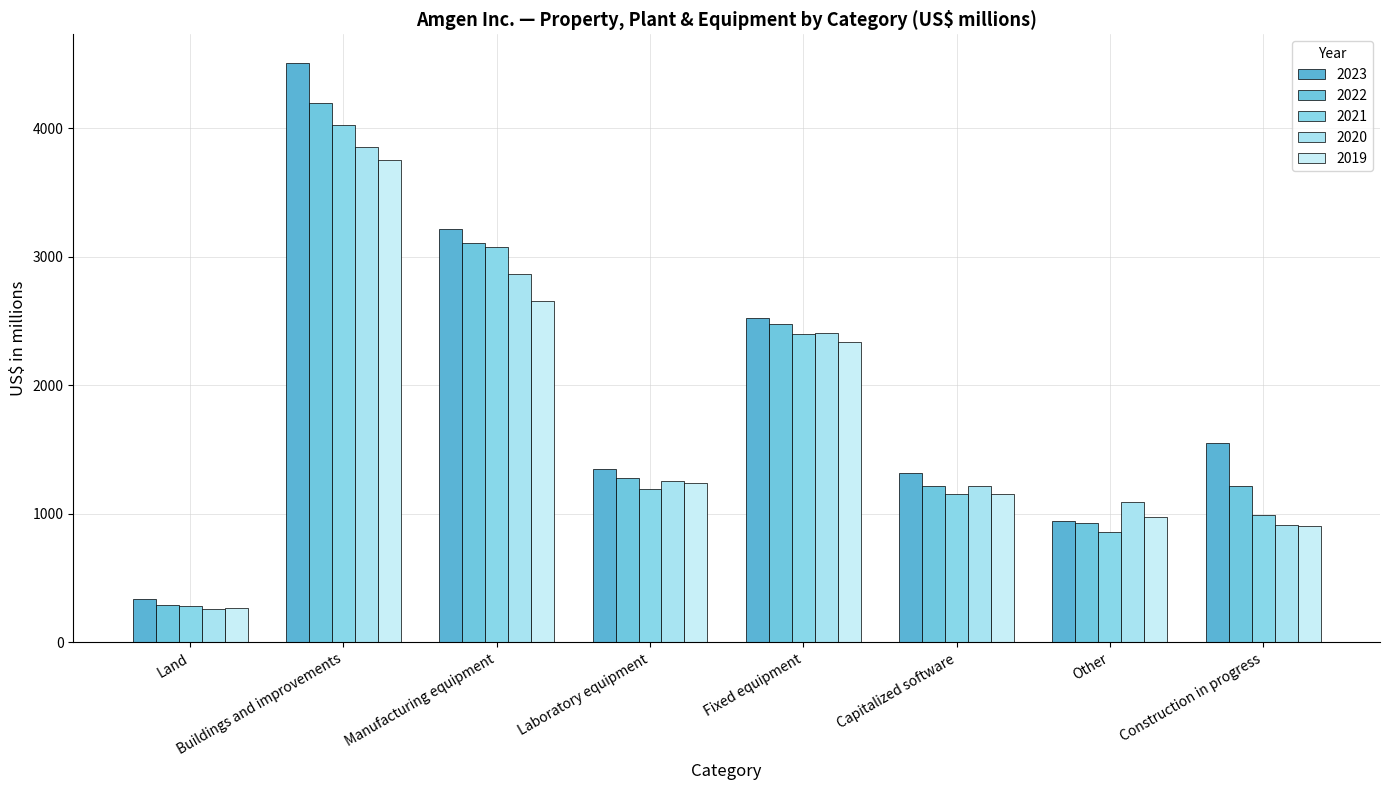

At which label does 2019 reach its peak?

Buildings and improvements